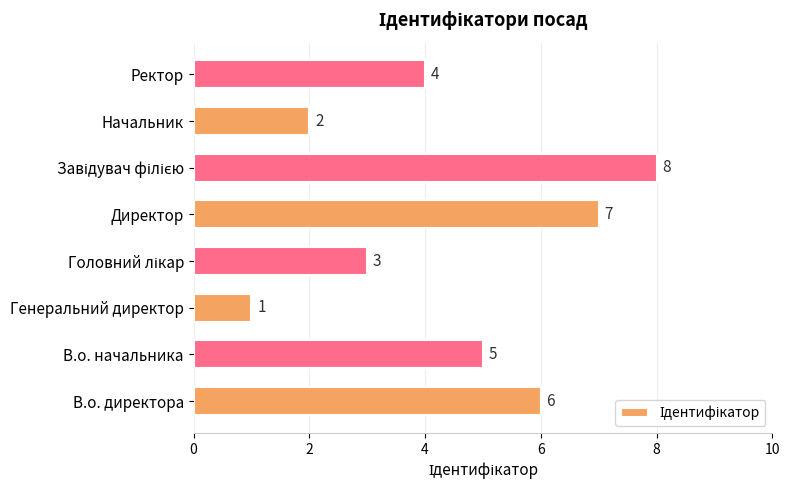

What is the difference between the maximum and minimum values?

7